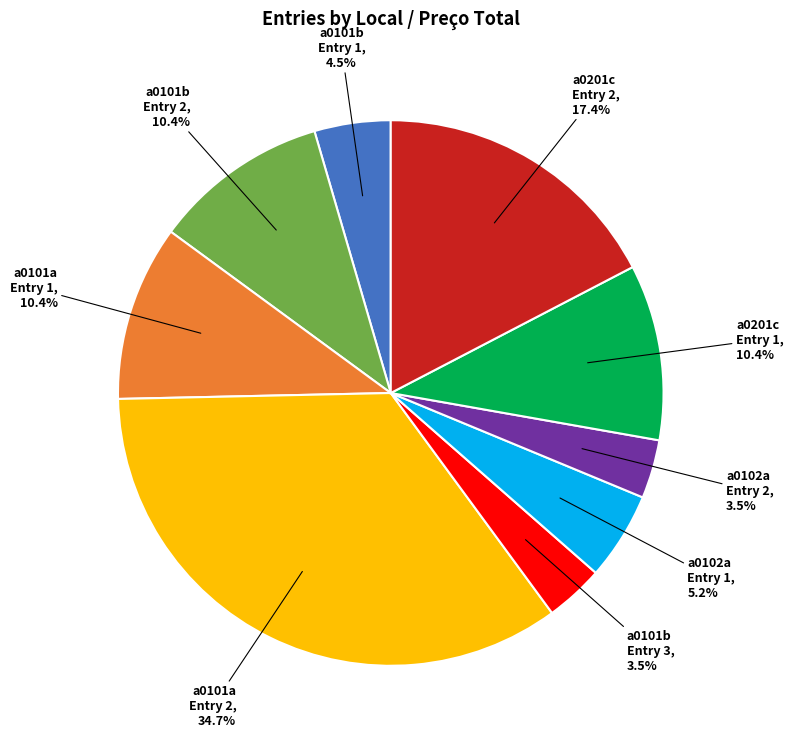

Which category has the biggest portion of the pie?

a0101a Entry 2